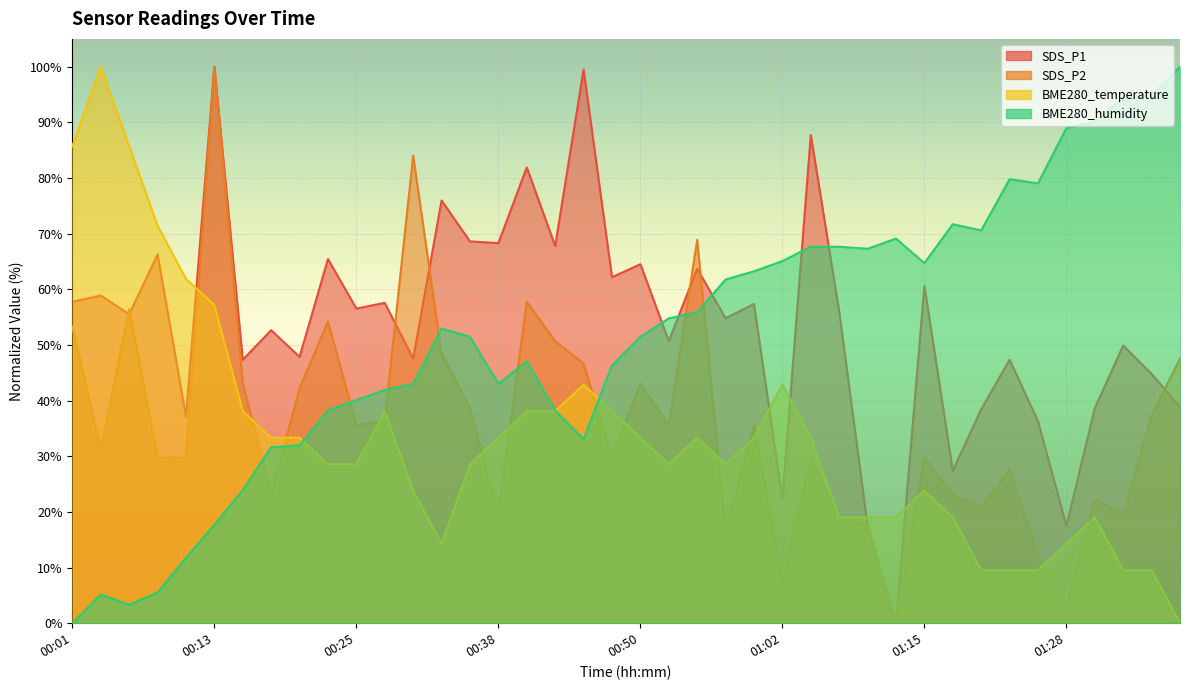

How many series are shown in this chart?

4